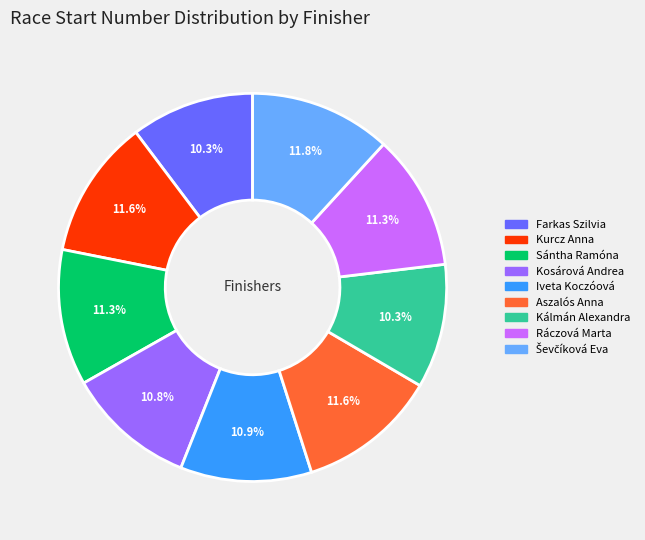

What is the ratio of the value at Kálmán Alexandra to the value at Iveta Koczóová?

0.9